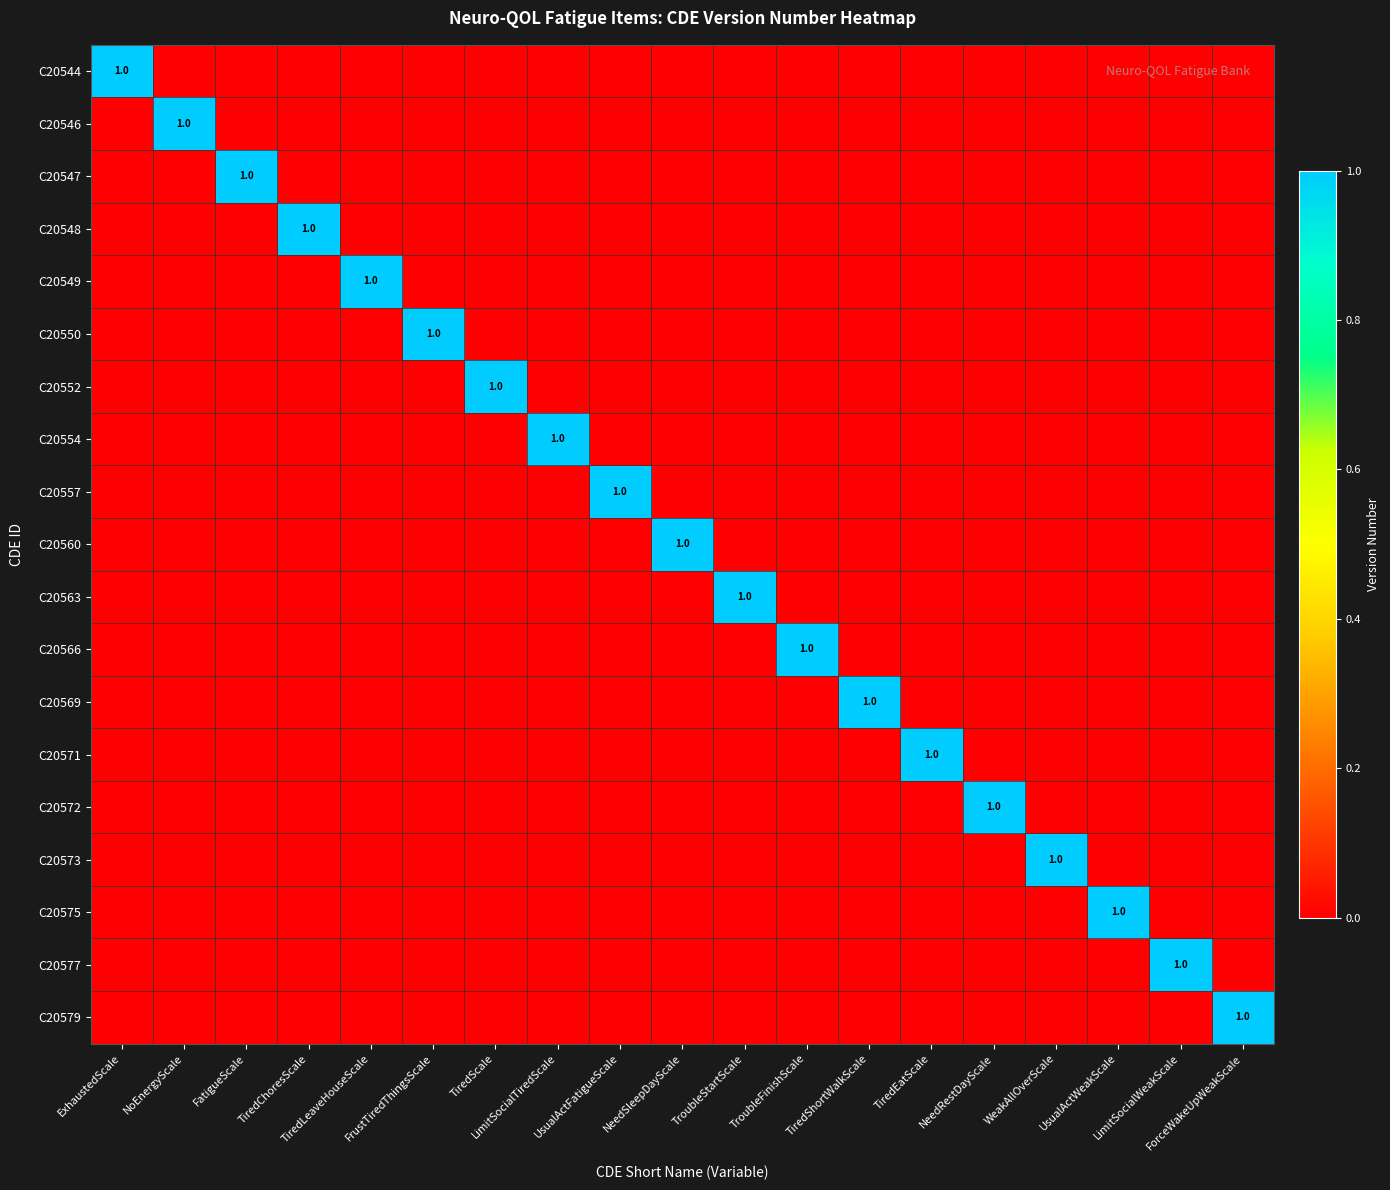

Which category has the lowest value in the C20544 series?

NoEnergyScale